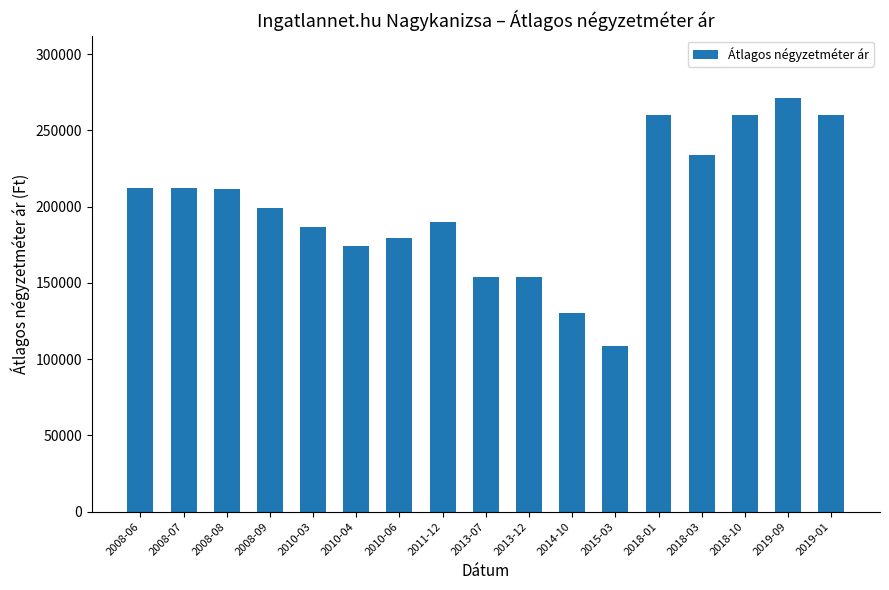

Which category has the highest value across all series?

2019-09